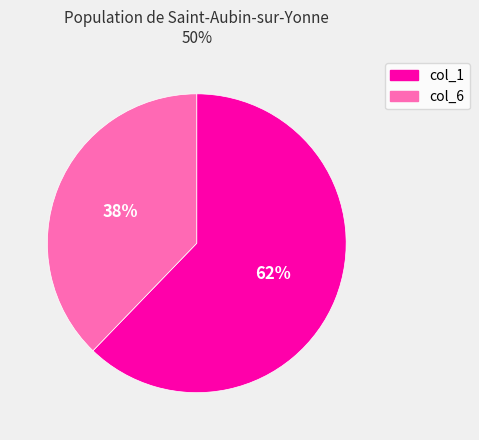

What percentage is the col_1 slice, to the nearest percent?

62%